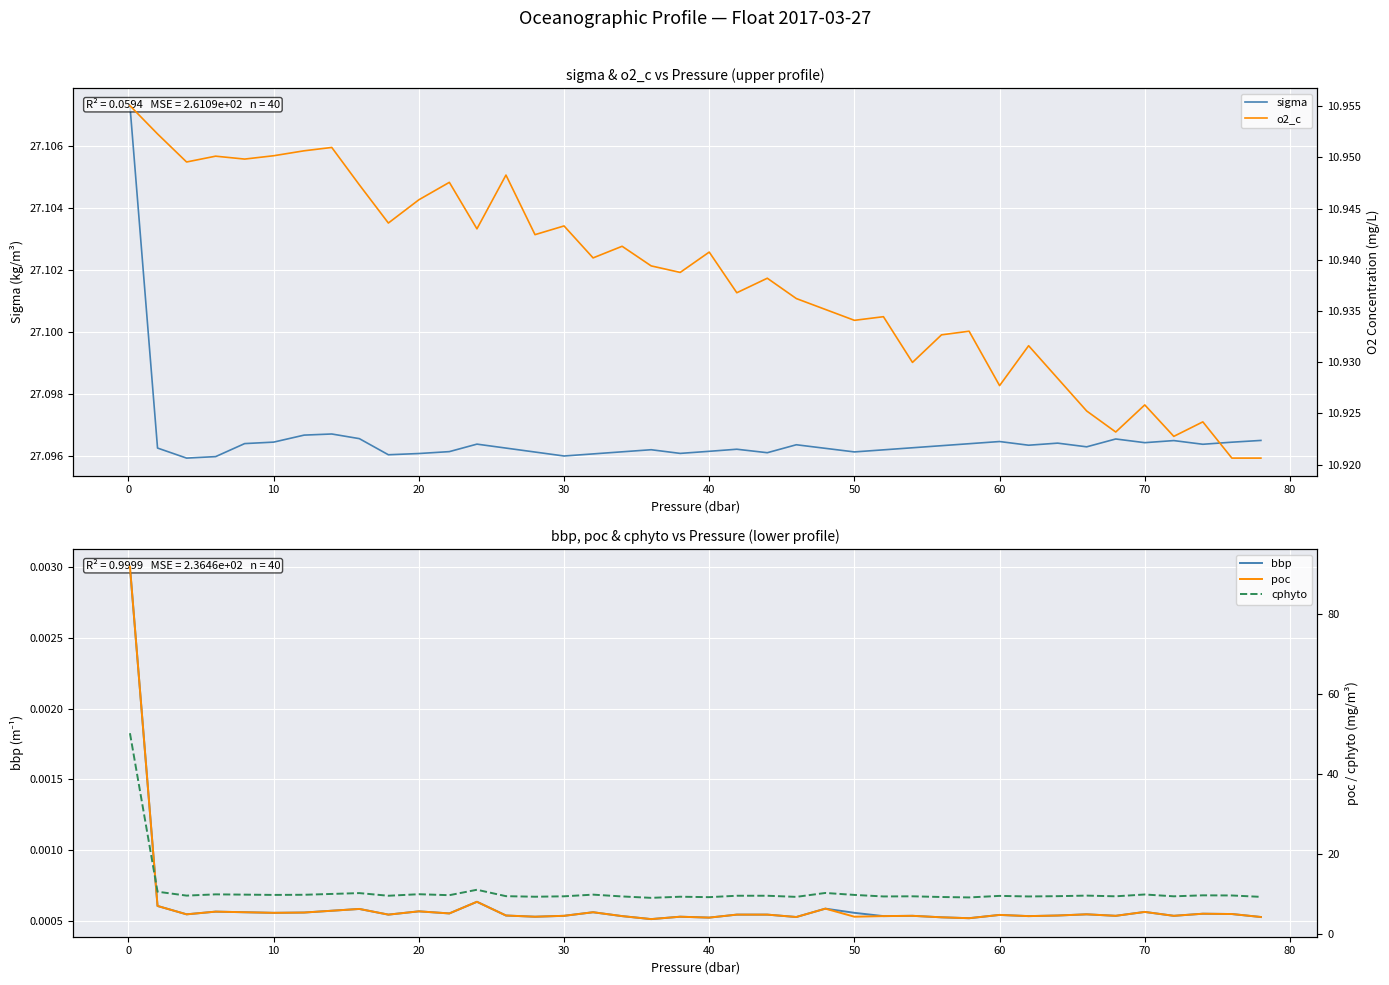

At 20, list the series in order from smallest to largest.

bbp, poc, cphyto, o2_c, sigma